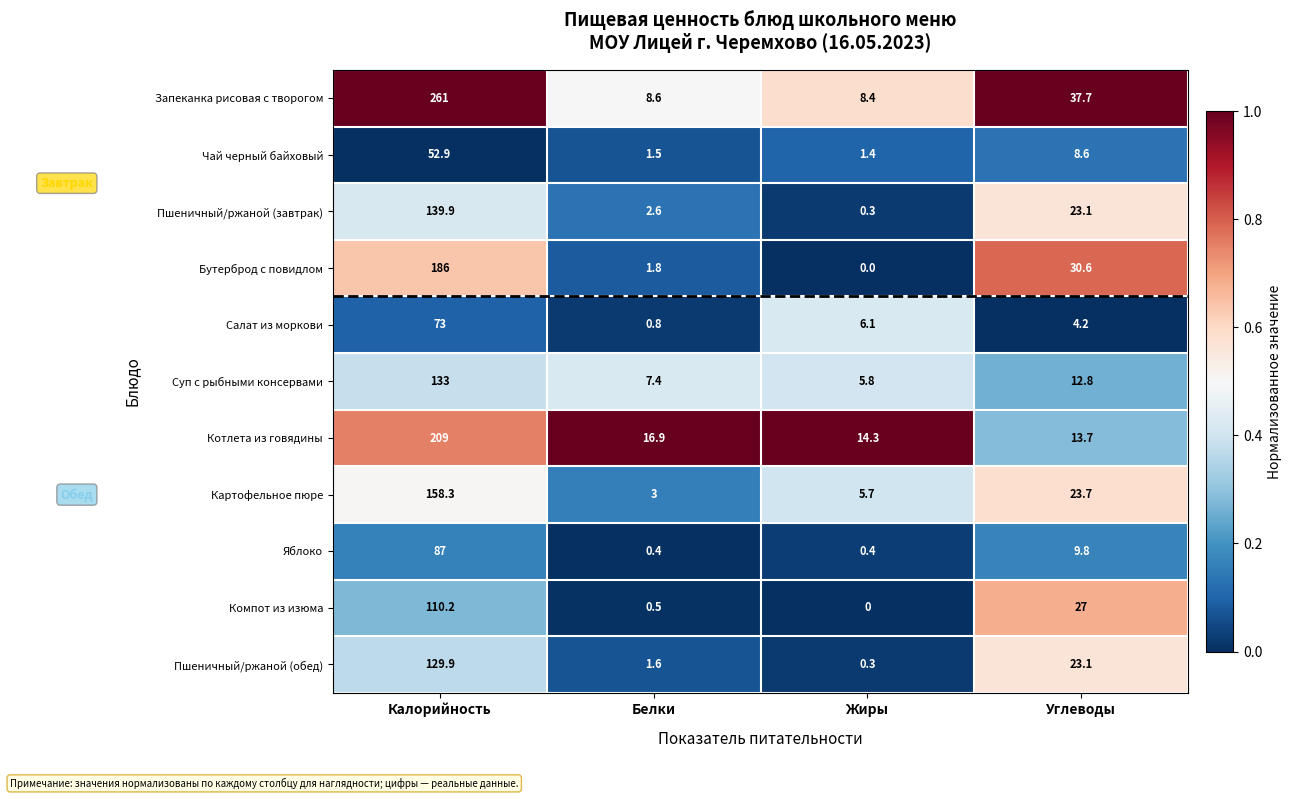

Where is Яблоко nearest to the value 43?

Углеводы